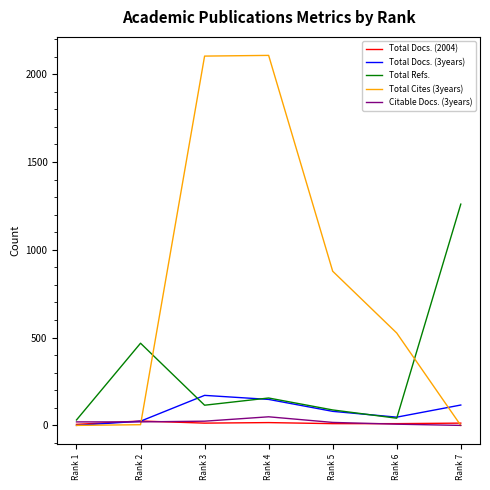

At which label does Total Docs. (3years) reach its peak?

Rank 3